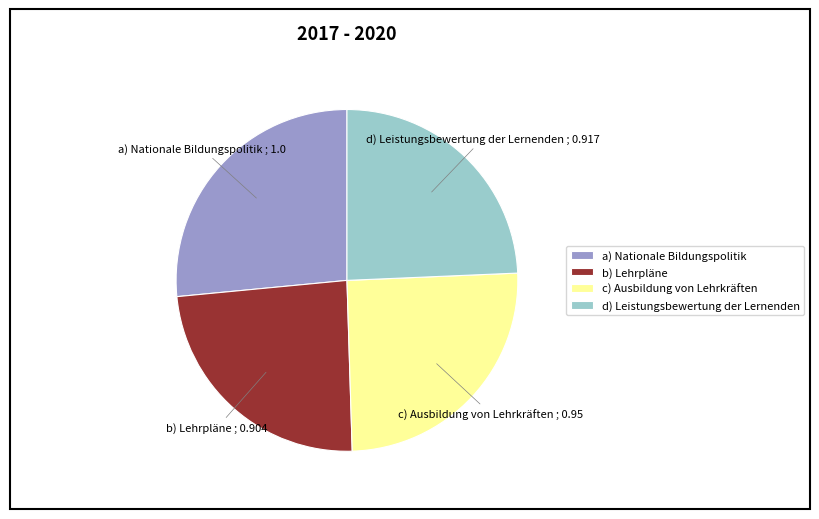

Is b) Lehrpläne the majority of the pie?

No